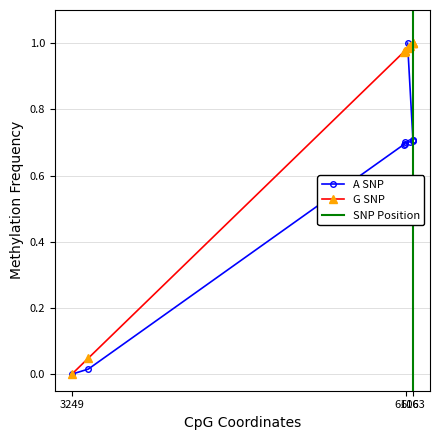

Which category has the lowest value in the G SNP series?

3249